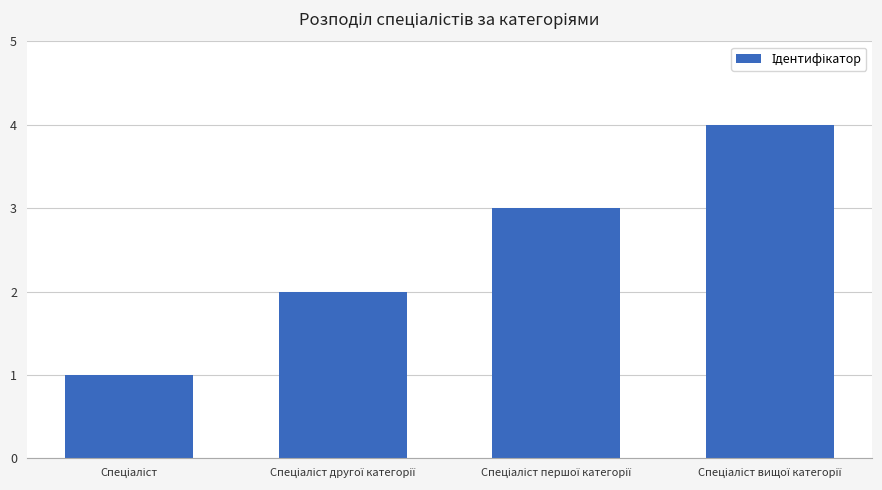

What is the sum of all values?

10